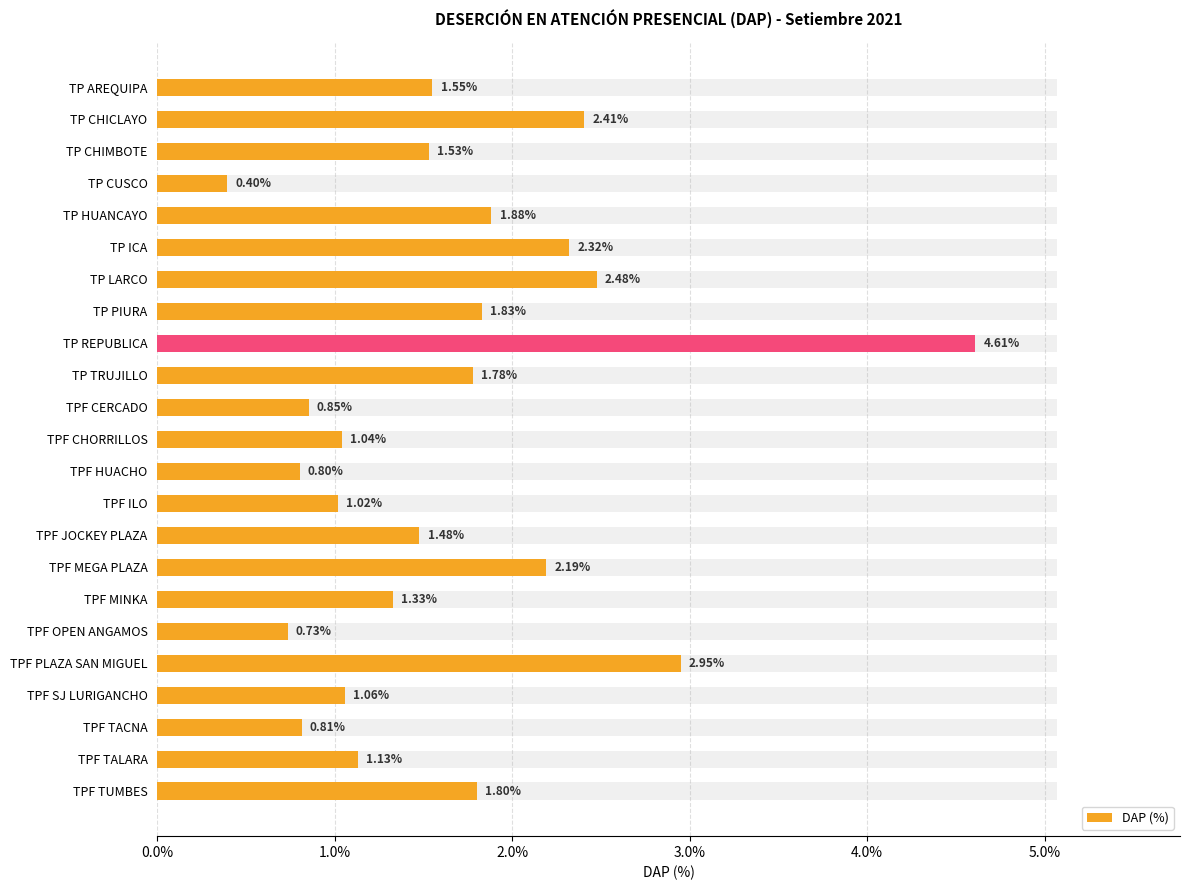

What position from the left is TP HUANCAYO?

5